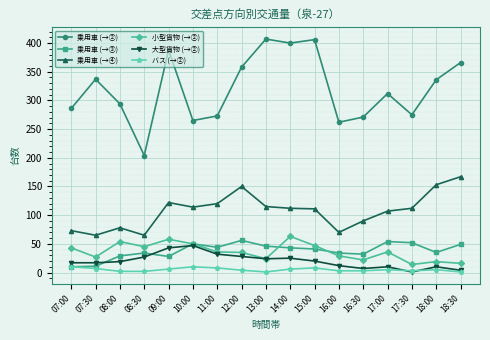

Rank the series by their maximum value, from highest to lowest.

乗用車 (→②), 乗用車 (→④), 小型貨物 (→②), 乗用車 (→③), 大型貨物 (→②), バス (→②)